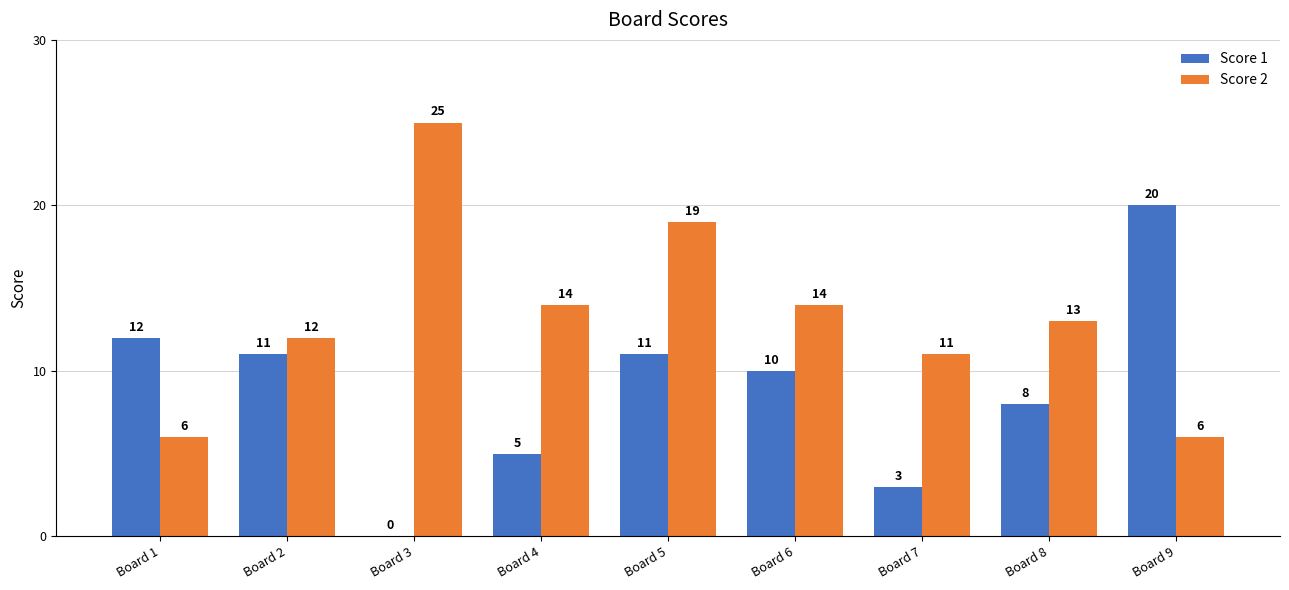

What is the total value across all series at Board 8?

21